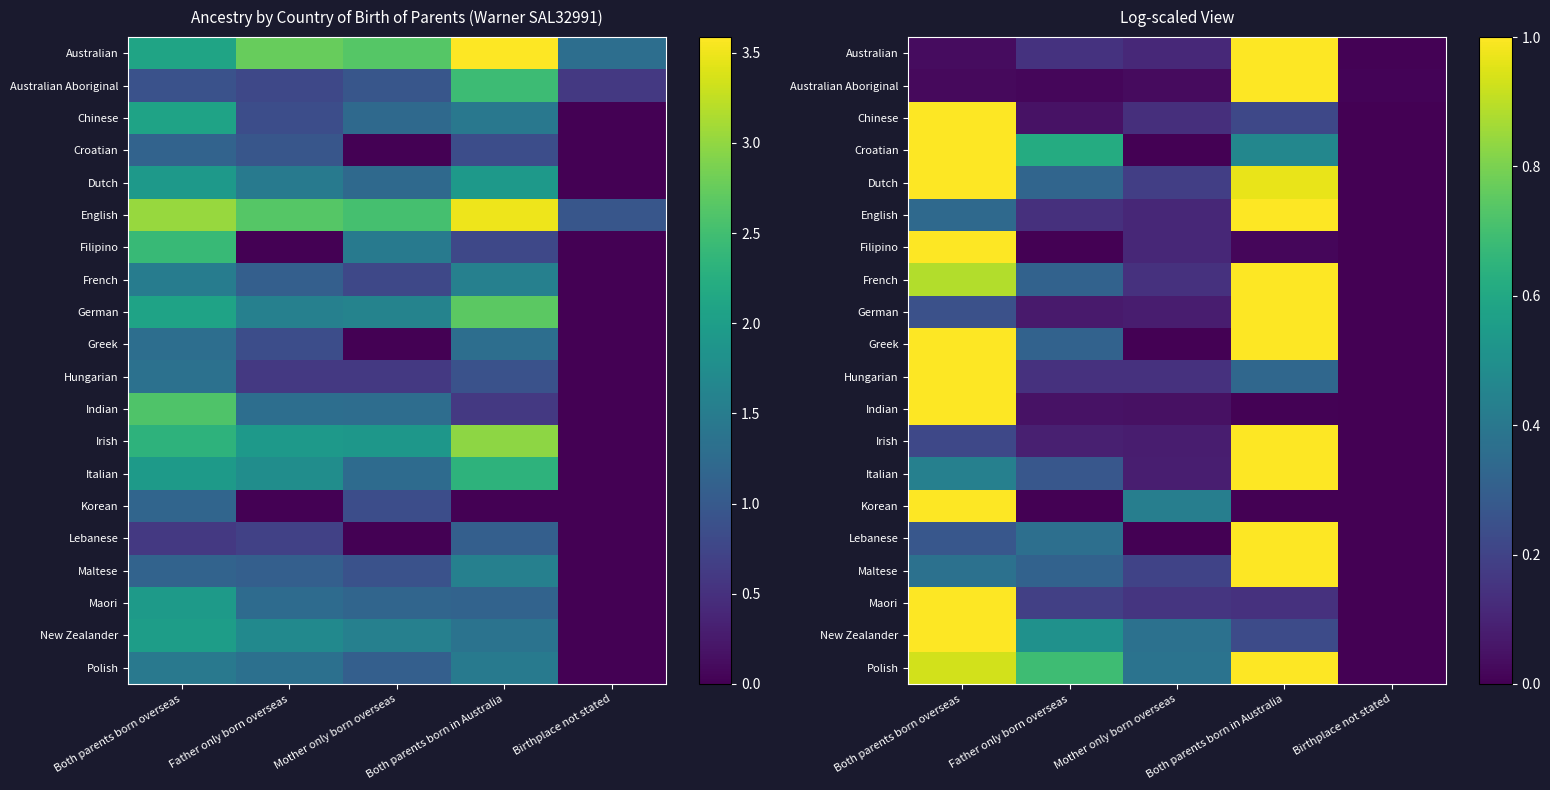

Is the value of Italian at Both parents born overseas greater than the value of Korean at Both parents born in Australia?

Yes